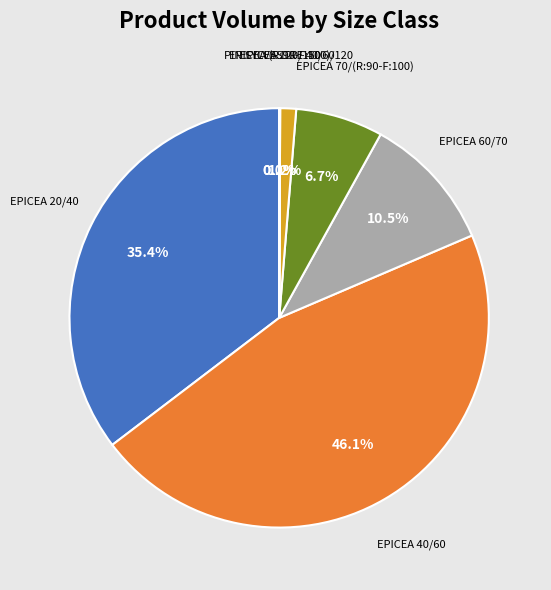

Which has a higher value, EPICEA 20/40 or EPICEA 70/(R:90-F:100)?

EPICEA 20/40